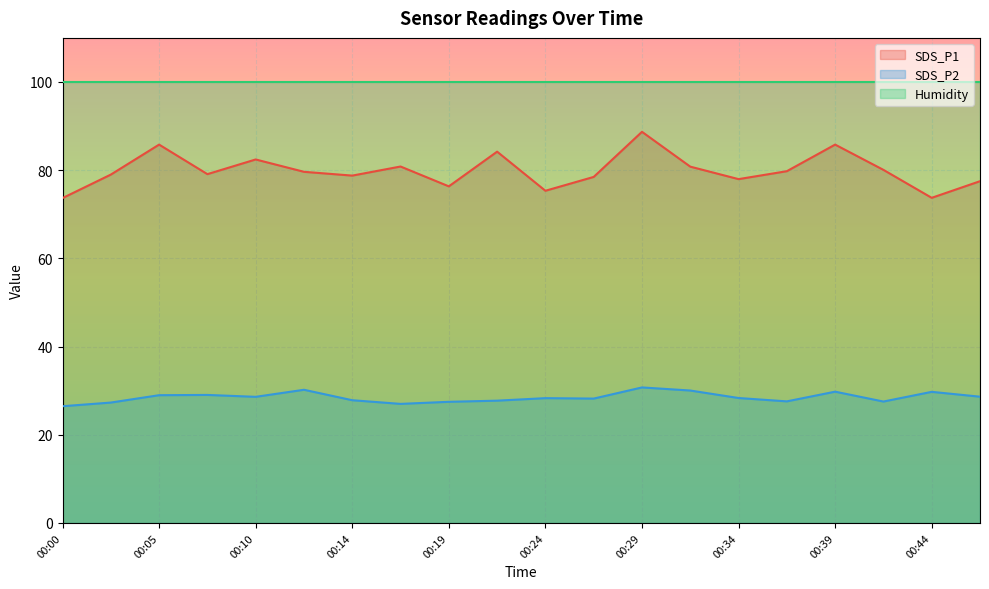

What are all the series names shown in the legend?

SDS_P1, SDS_P2, Humidity